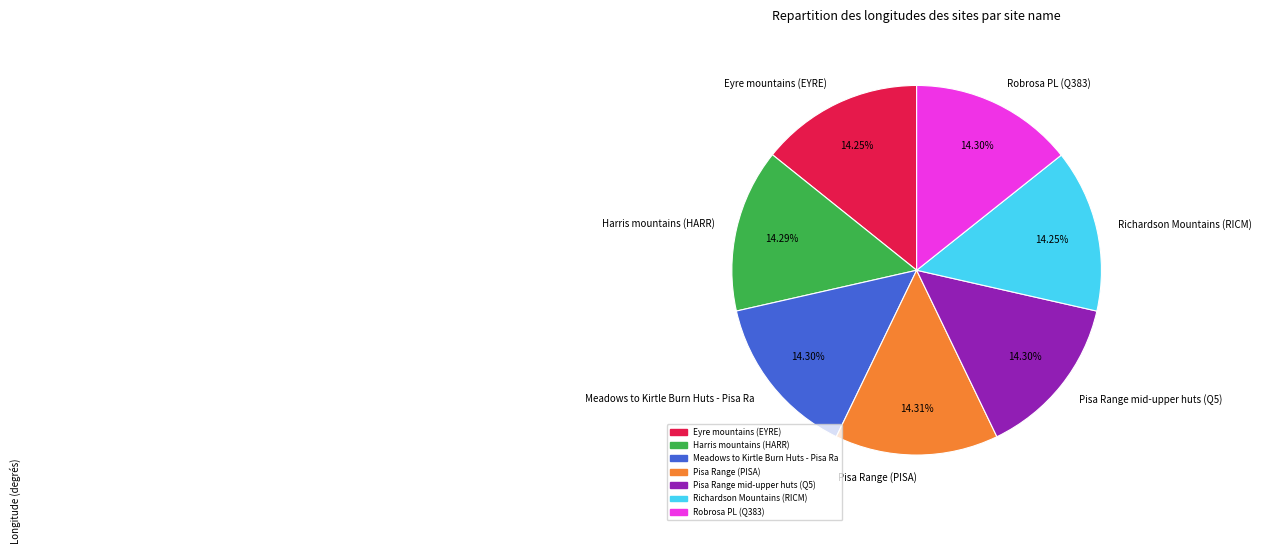

What is the ratio of the value at Eyre mountains (EYRE) to the value at Robrosa PL (Q383)?

1.0